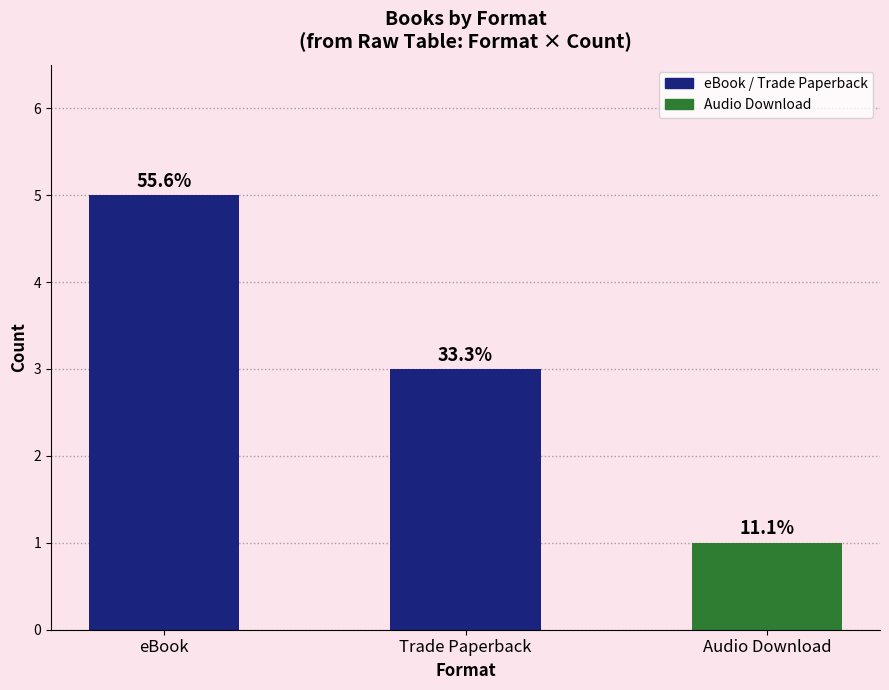

How many bars are there in total?

3